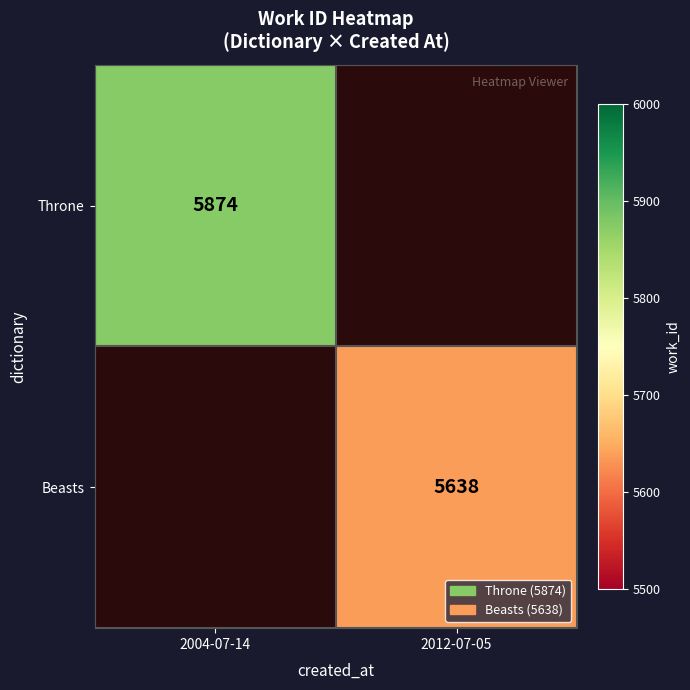

Is it true that Beasts equals 5638 at 2012-07-05?

True